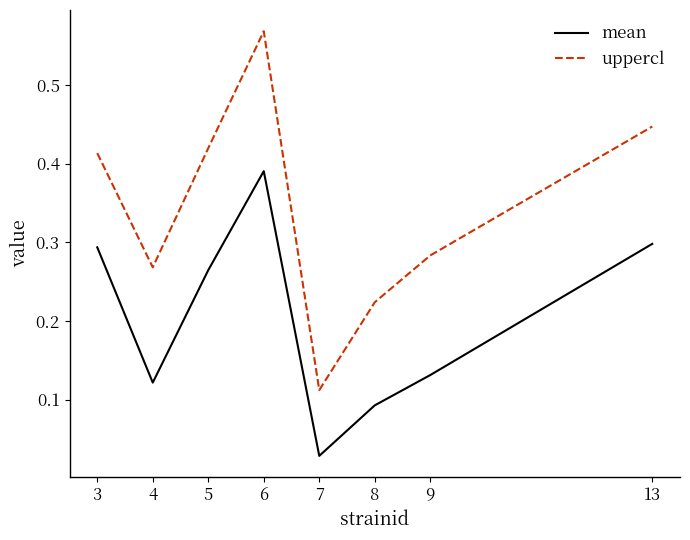

Which series has the widest spread of values?

uppercl